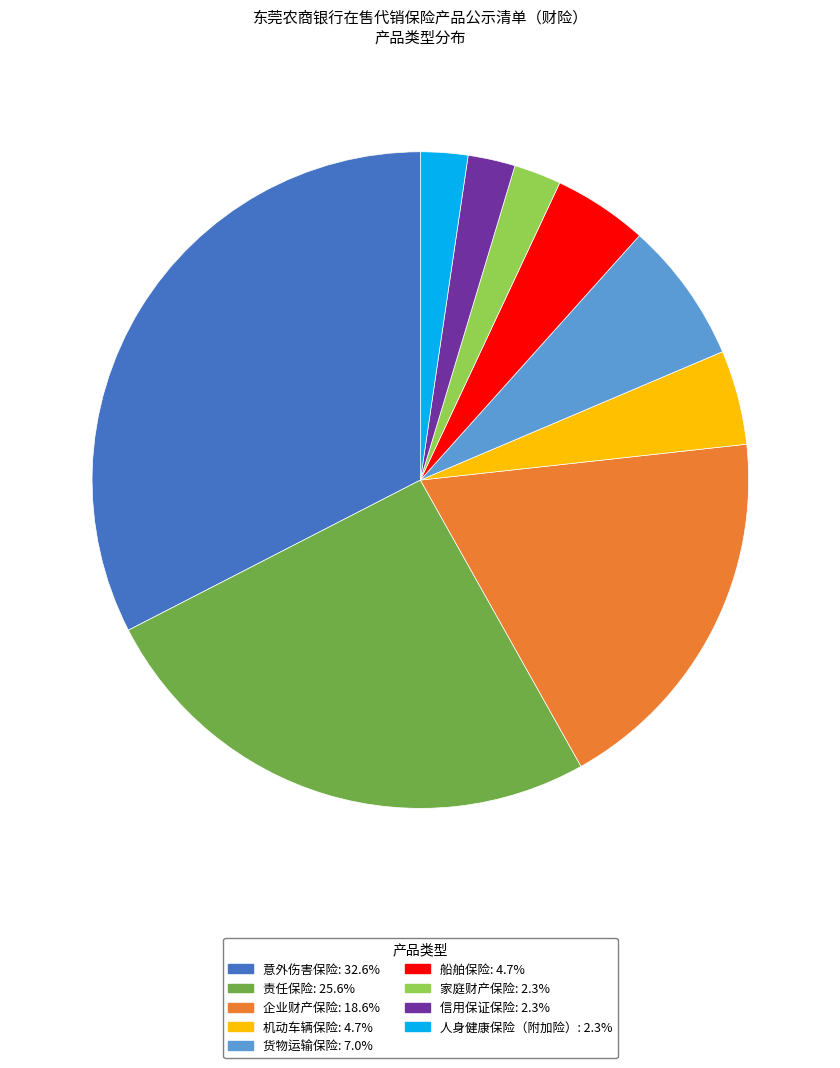

Is the sum of 意外伤害保险 and 货物运输保险 greater than half?

No